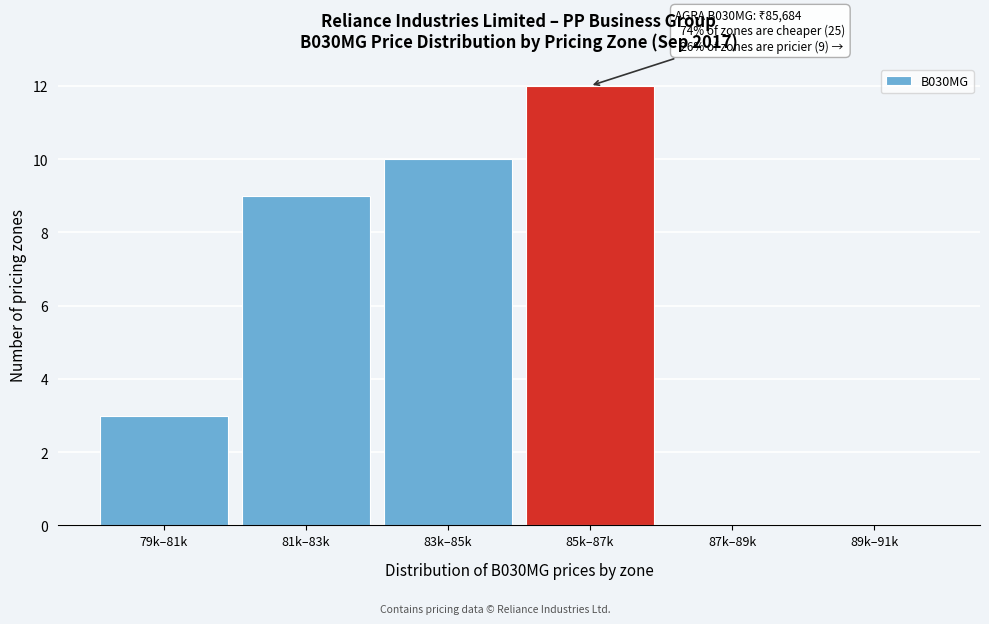

Reading right to left, extract all data points from this chart.

89k–91k=0	87k–89k=0	85k–87k=12	83k–85k=10	81k–83k=9	79k–81k=3